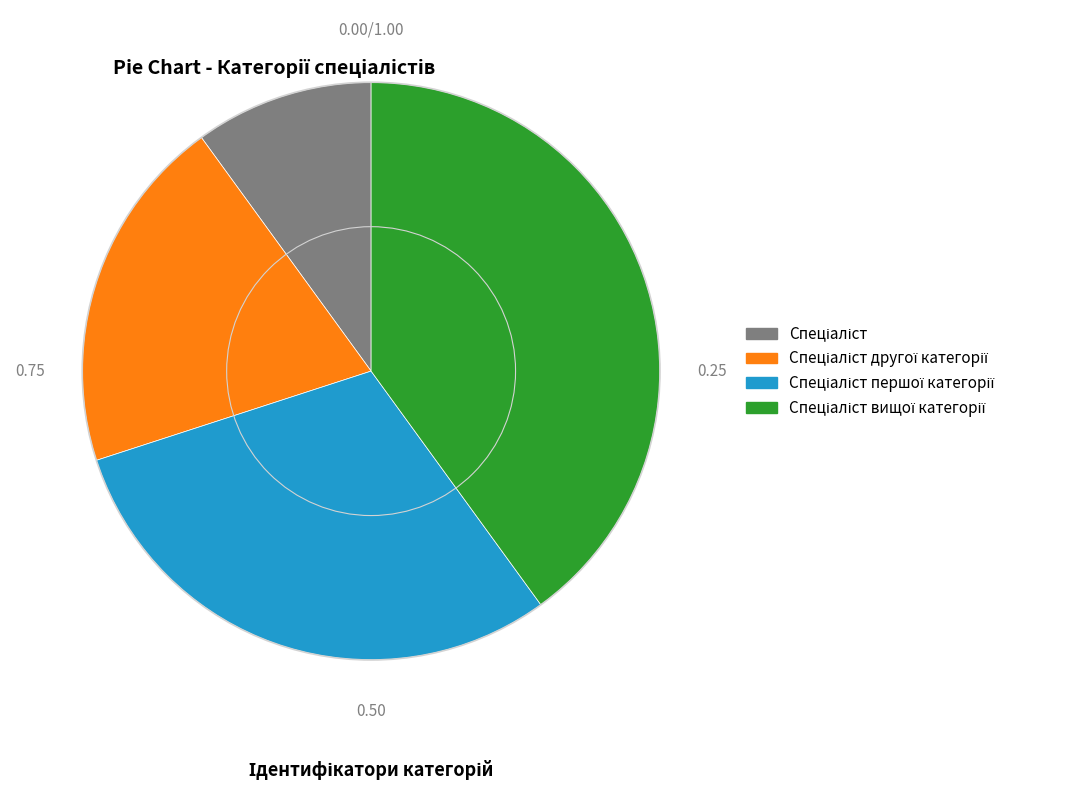

Is there any slice that represents more than half of the pie?

No